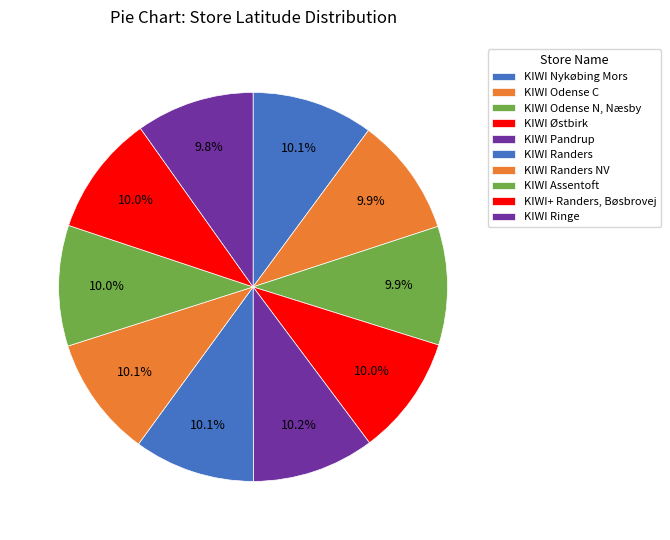

To the nearest percent, what portion does KIWI Odense C represent?

10%